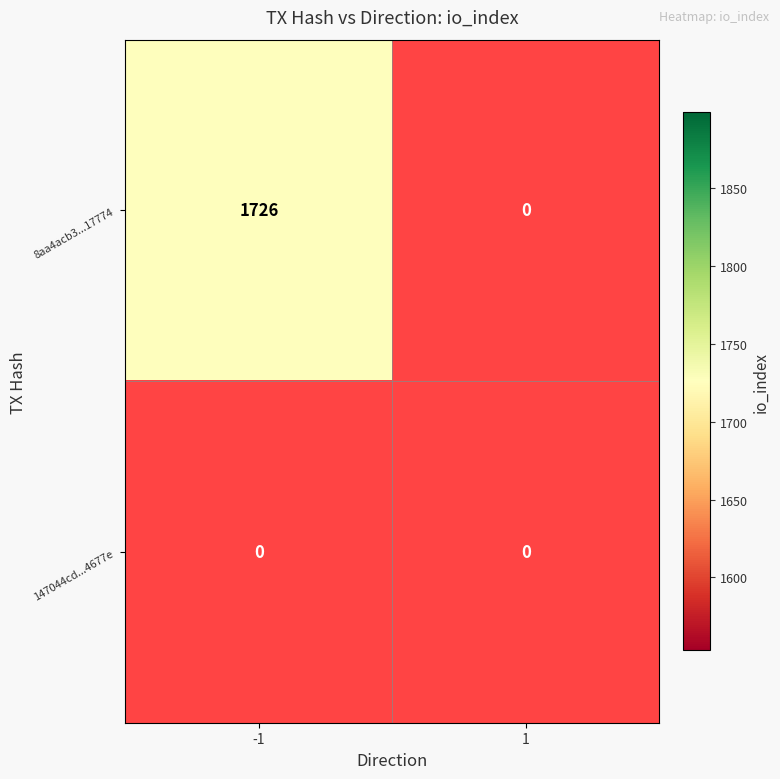

Which has a higher value, io_index or direction?

io_index